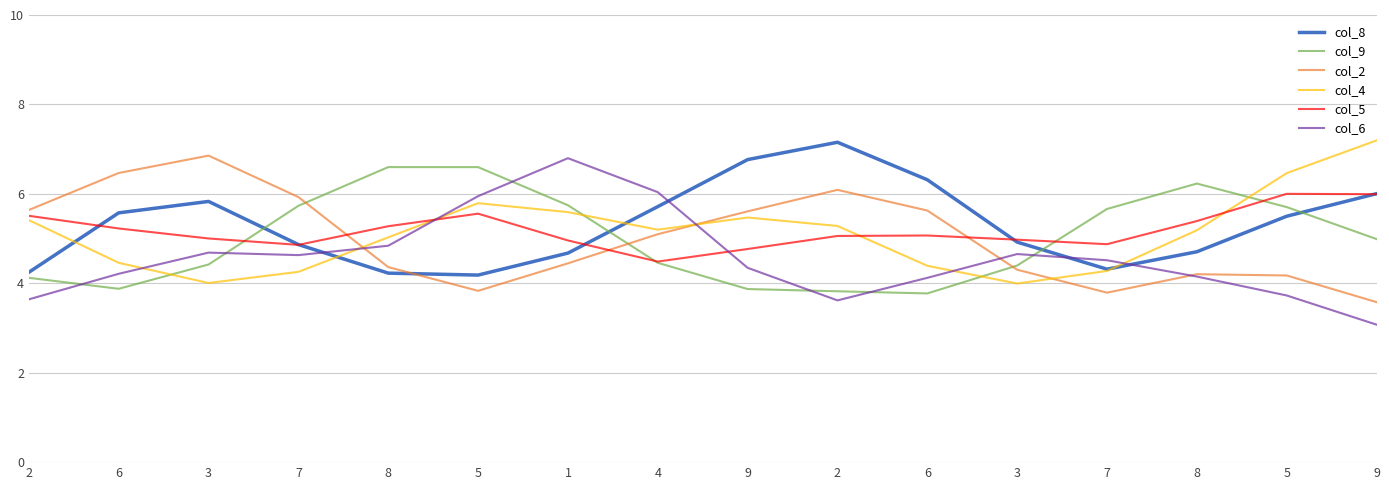

True or false: col_6 and col_9 intersect in this chart.

True